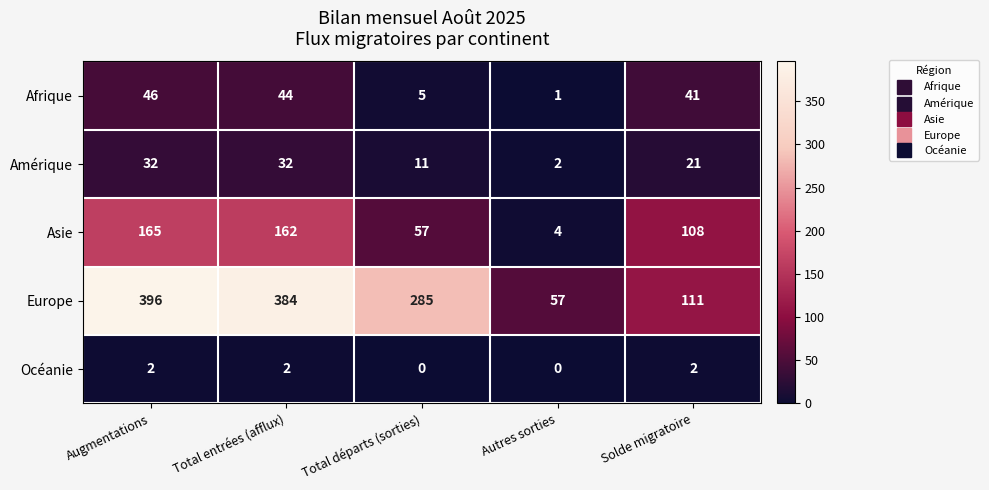

Count the Océanie values in the range 0 to 2.

5